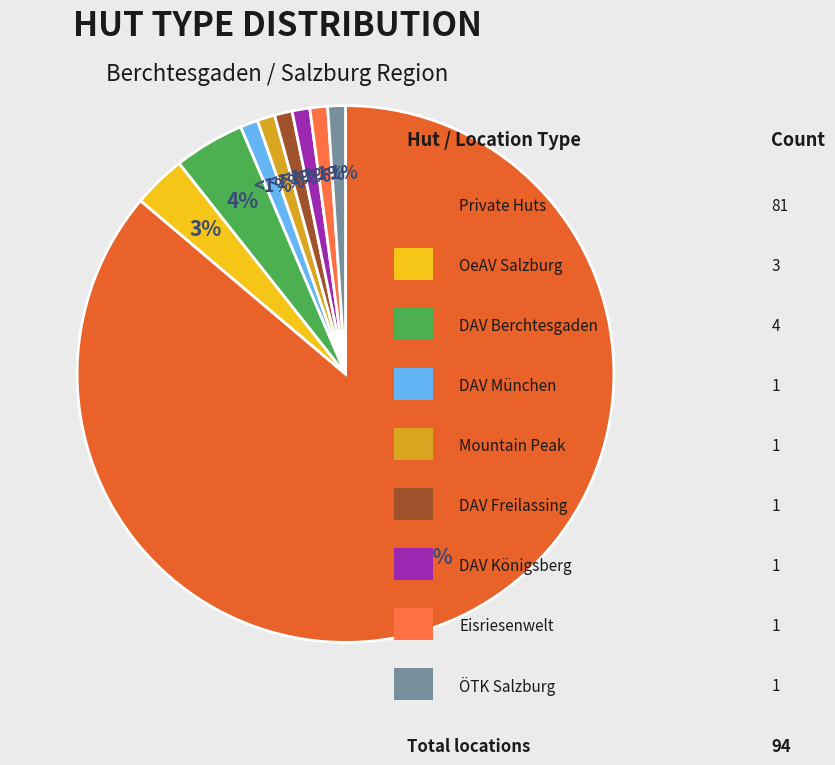

To the nearest percent, what is the average slice percentage?

11%